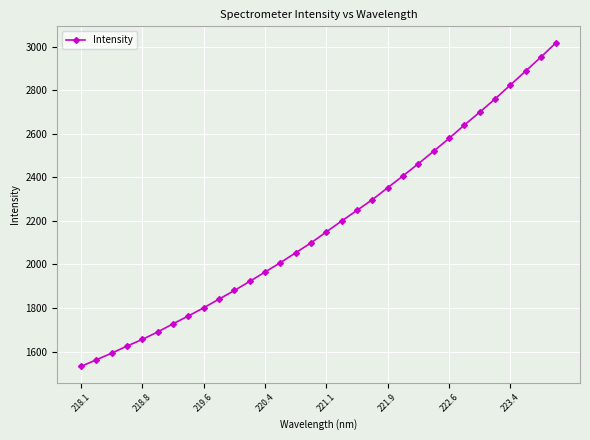

What is the average value?

2178.8